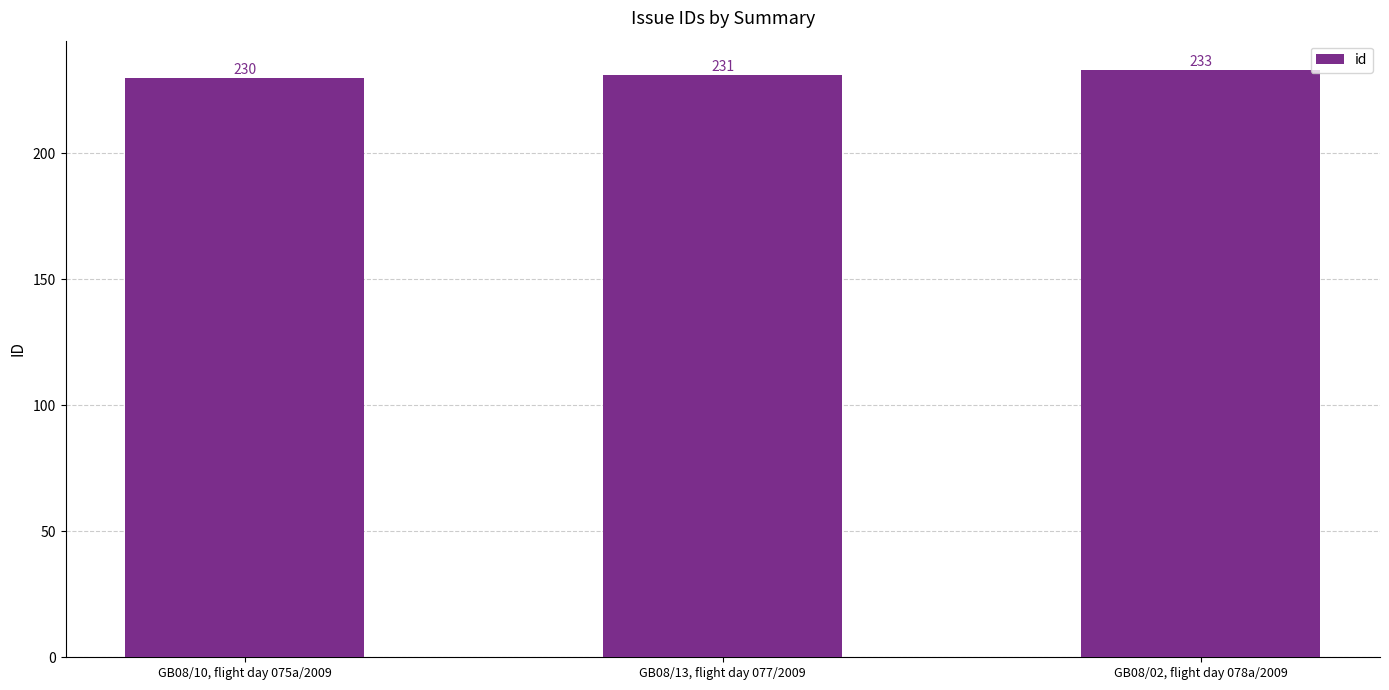

Count the values in the range 230 to 233.

3